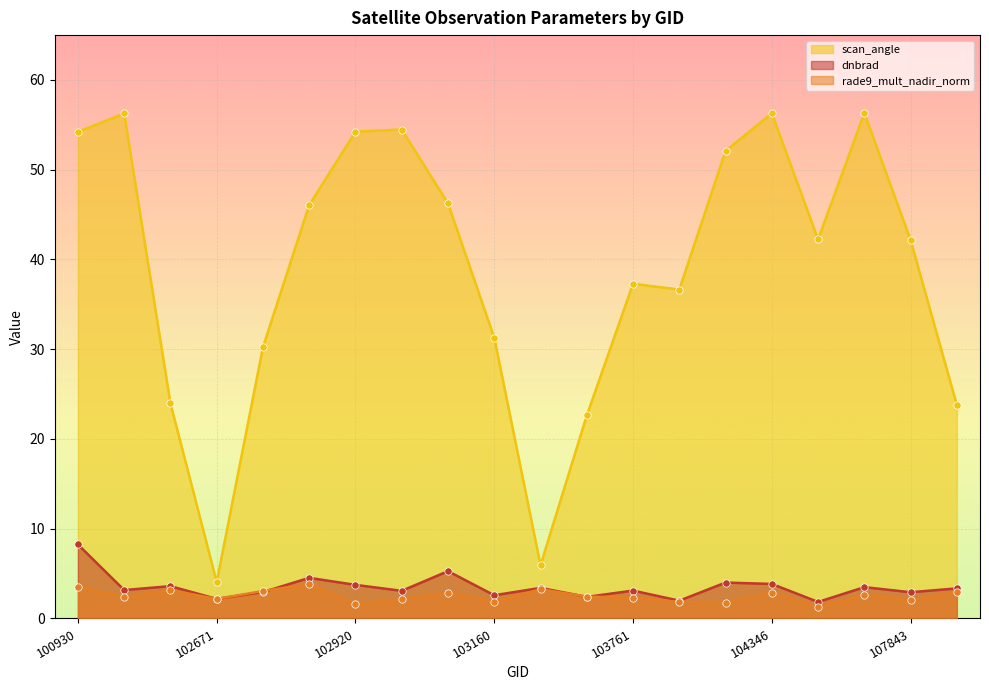

What is the total value across all series at 104346?

63.0